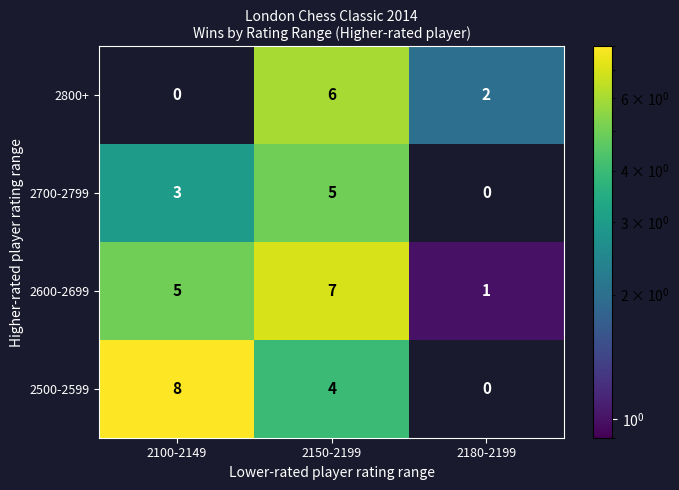

Which category has the highest value across all series?

2100-2149